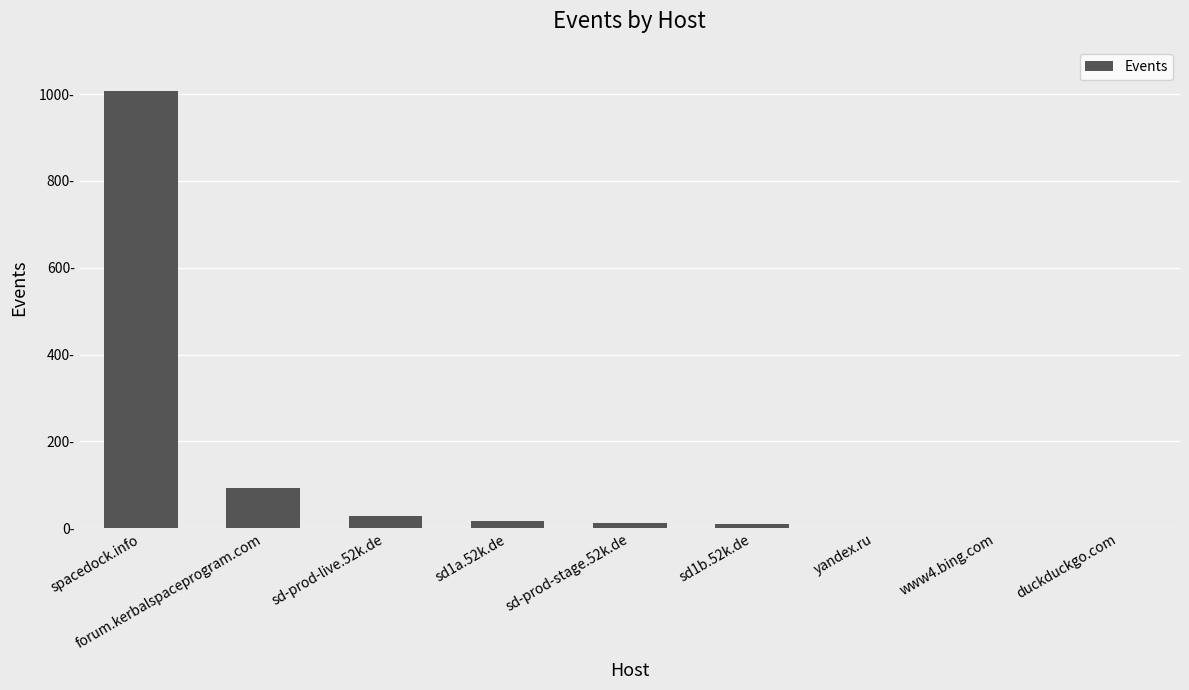

List the labels in order of value, smallest first.

yandex.ru, www4.bing.com, duckduckgo.com, sd1b.52k.de, sd-prod-stage.52k.de, sd1a.52k.de, sd-prod-live.52k.de, forum.kerbalspaceprogram.com, spacedock.info